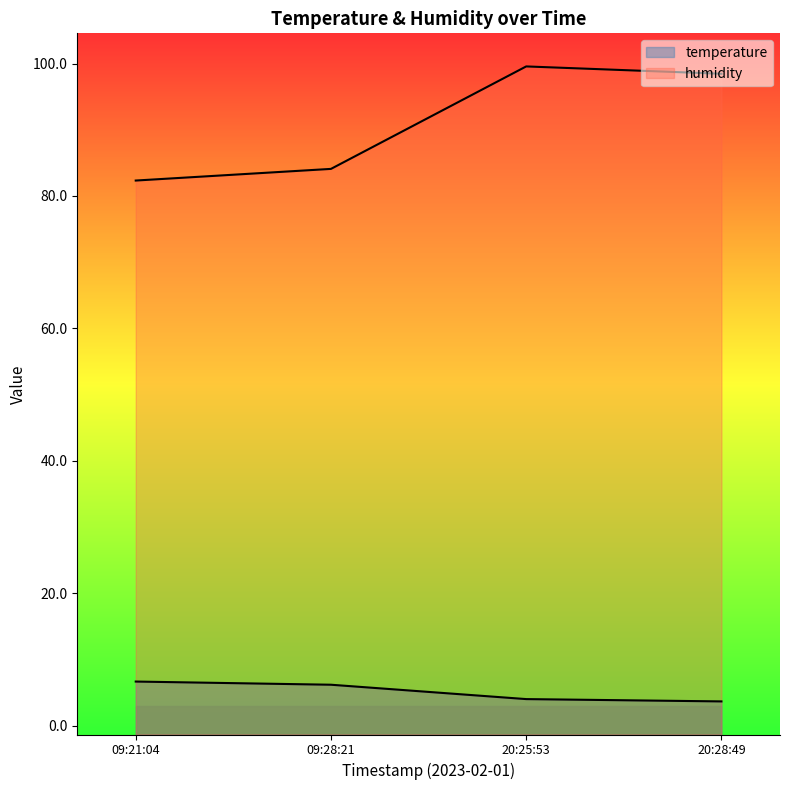

True or false: temperature has a value of 2.7 at 09:21:04.

False